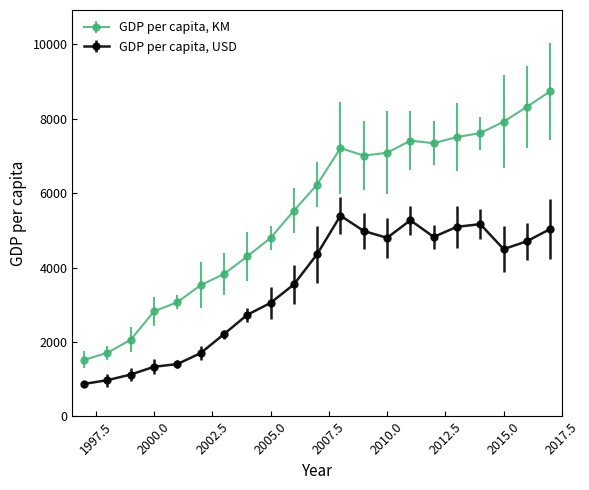

True or false: GDP per capita, USD has more than 2 points higher than both neighbors.

True